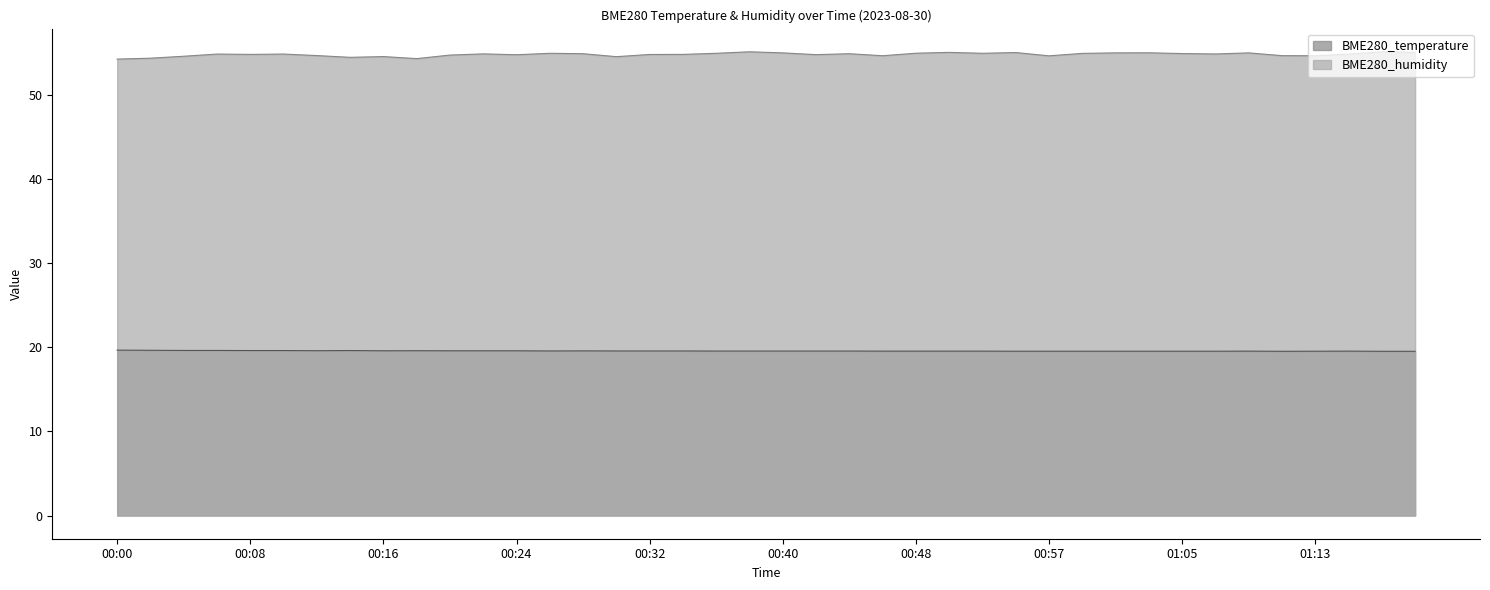

Where is the first local minimum for BME280_temperature?

00:12